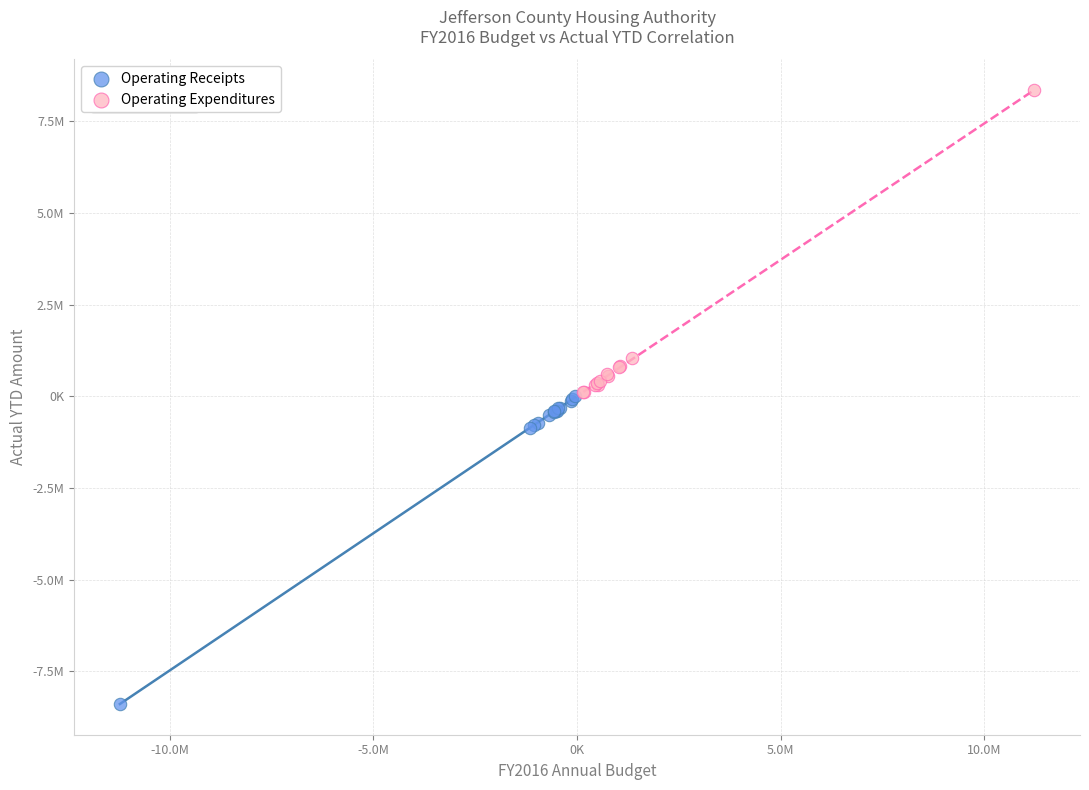

What are all the series names shown in the legend?

Operating Receipts, Operating Expenditures